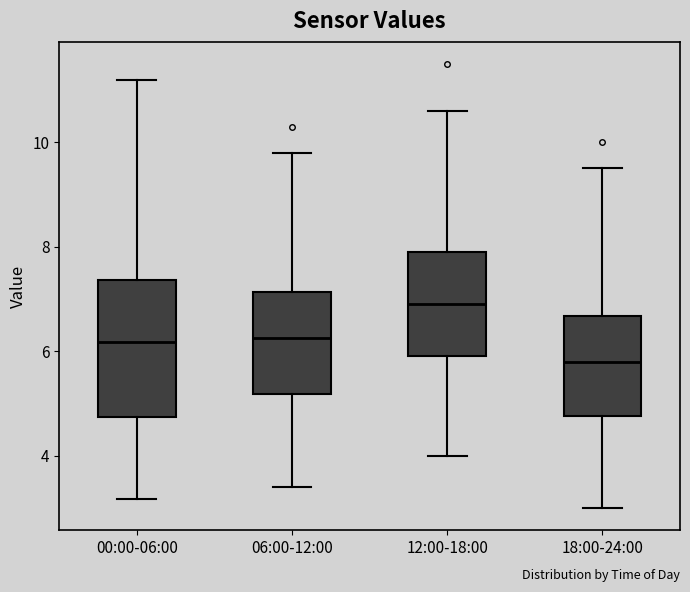

Which box is the tallest, from its lower edge to its upper edge?

00:00-06:00